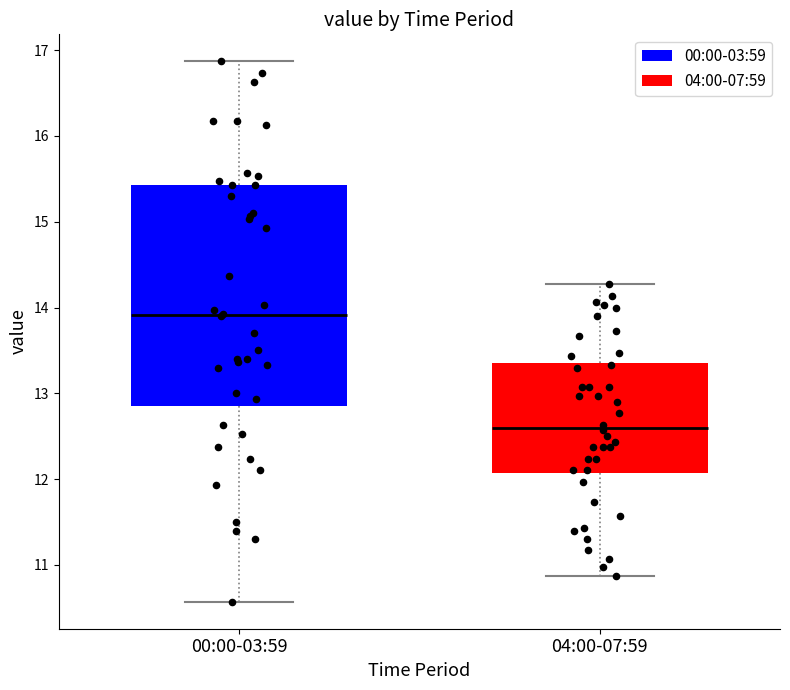

Reading left to right, transcribe this box plot: for each box, give where its median line is, the range the box spans, and where its two whiskers end, as read against the y-axis. The values are not printed on the chart, so give them approximately, as read against the axis.

00:00-03:59: median 13.9, box 12.9 to 15.4, whiskers 10.6 to 16.9
04:00-07:59: median 12.6, box 12.1 to 13.4, whiskers 10.9 to 14.3